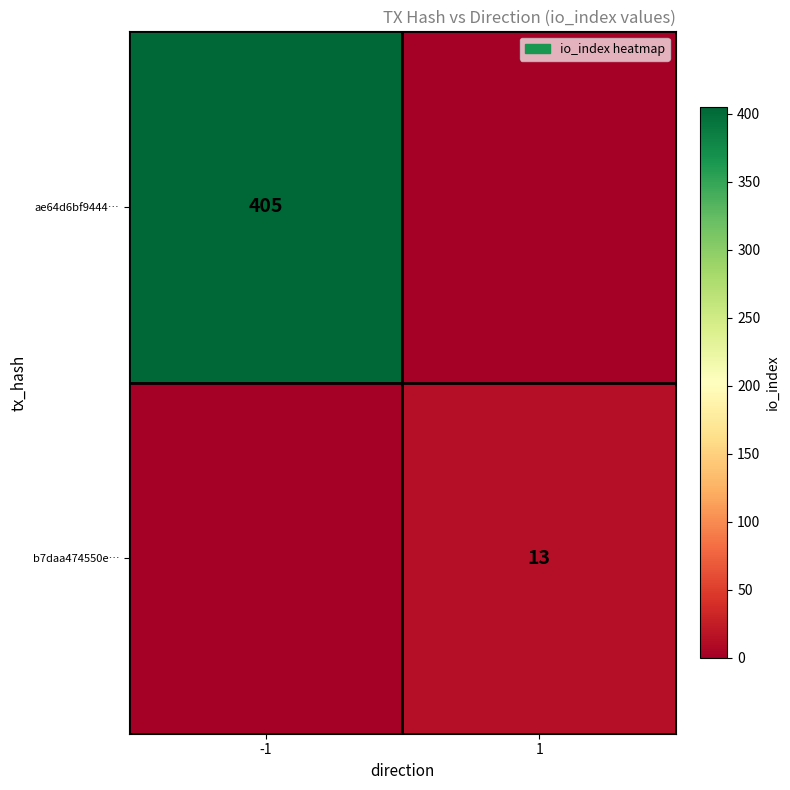

What is the total value across all series at -1?

405